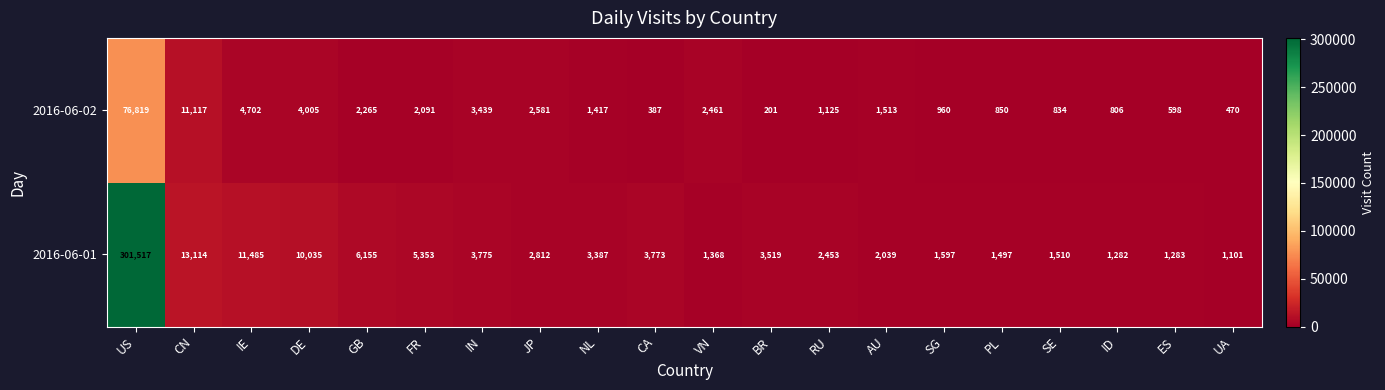

Is it true that 2016-06-01 equals 383 at PL?

False